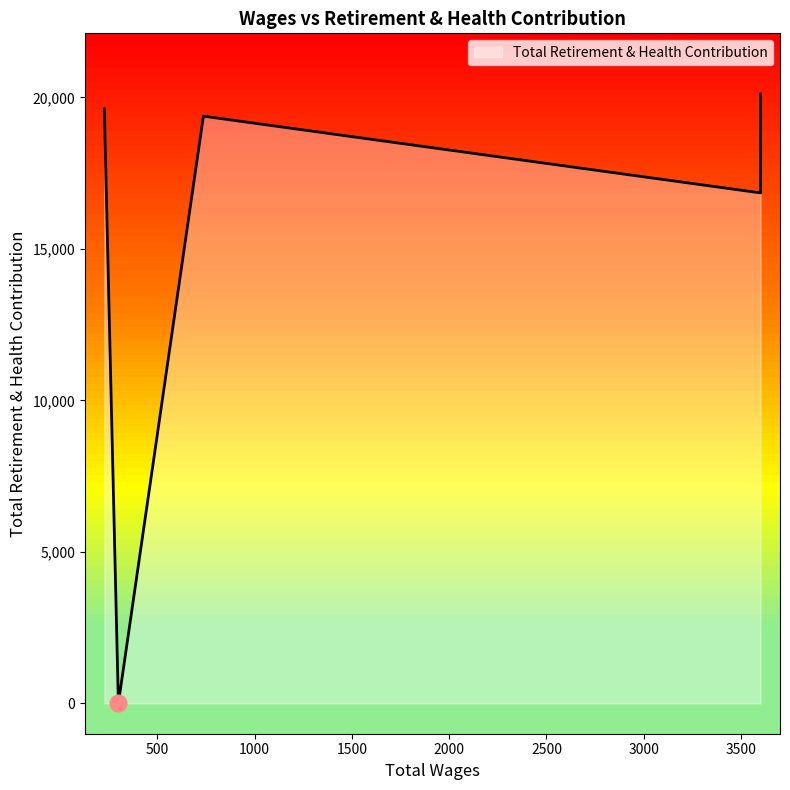

The value at 228.0 is 19621. True or false?

True